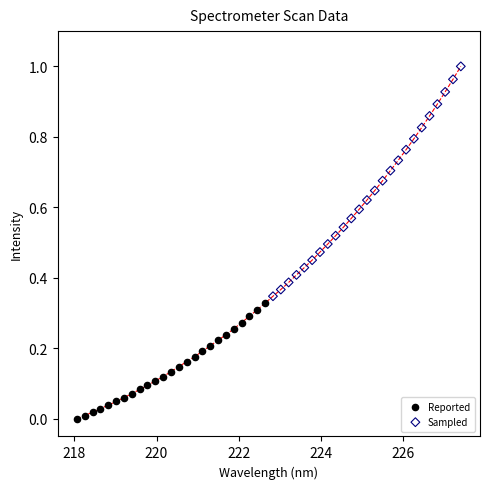

Which series contains the highest Y value?

Sampled